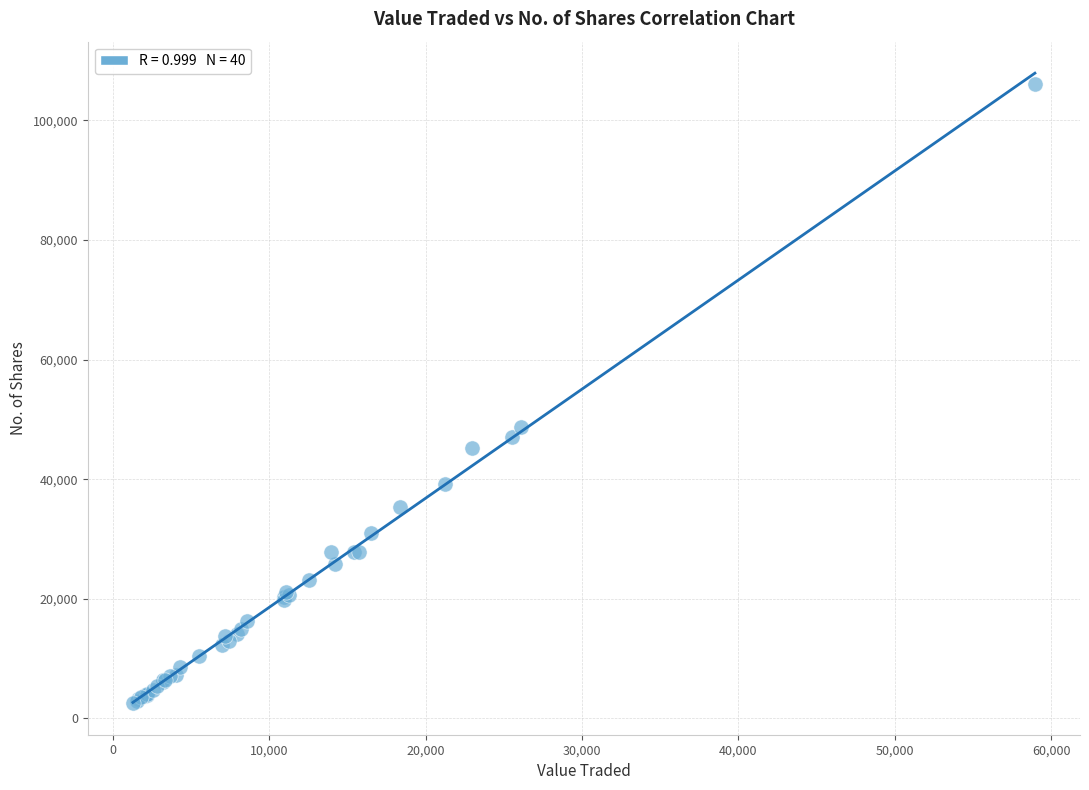

What Y value in the scatter plot is closest to 54323?

48692